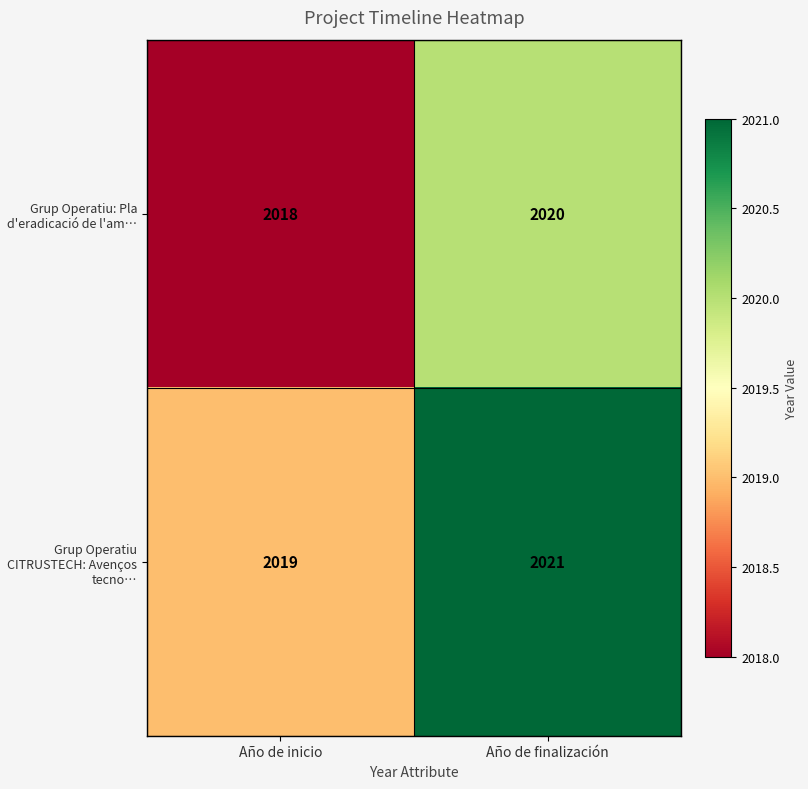

List the series in order of their overall mean, highest first.

Grup Operatiu CITRUSTECH: Avenços tecno…, Grup Operatiu: Pla d'eradicació de l'am…